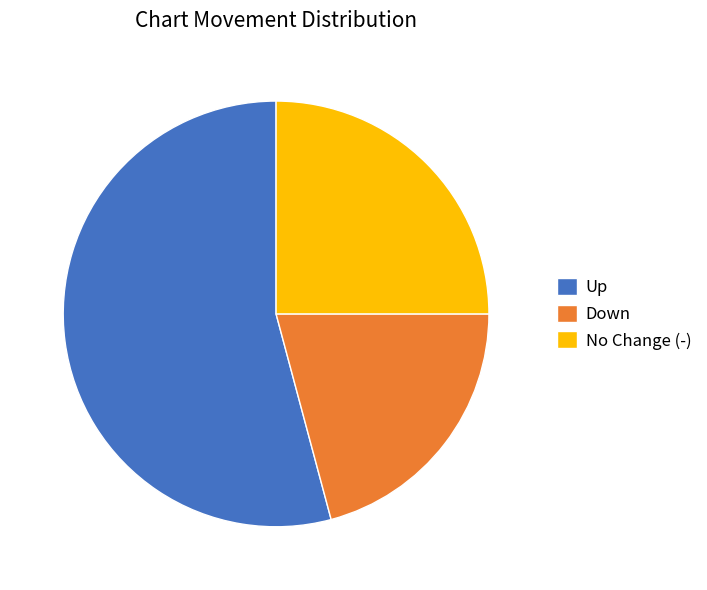

Rank the categories by value from highest to lowest.

Up, No Change (-), Down